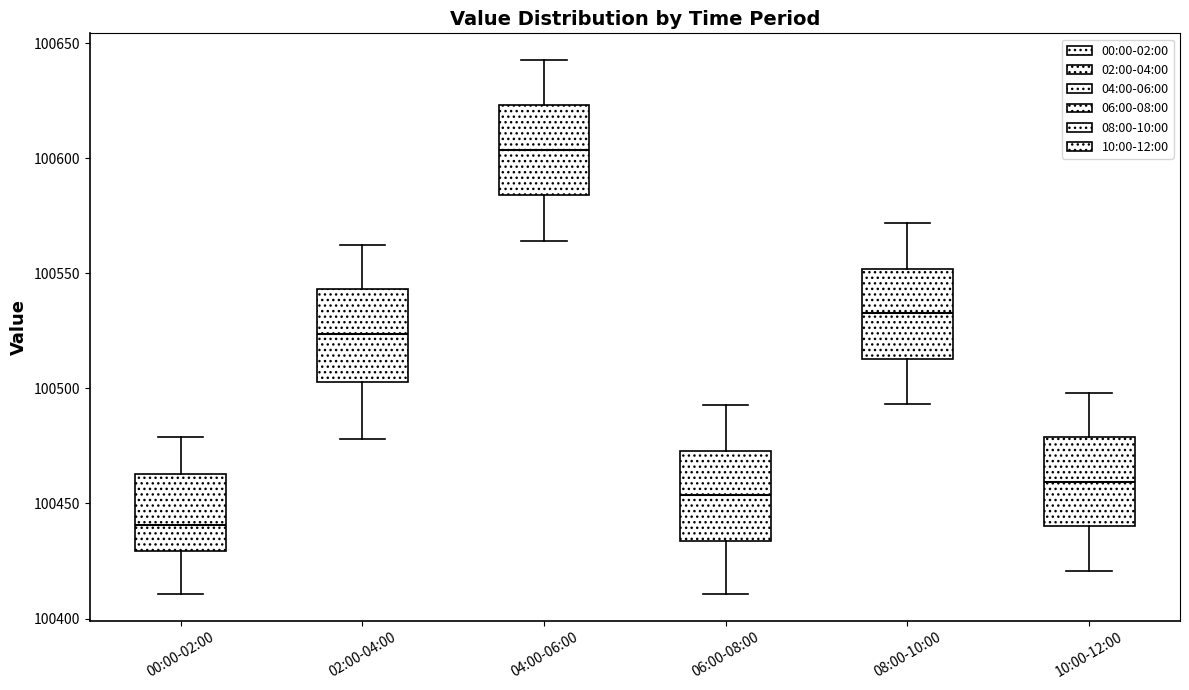

Reading left to right, read every box against the y-axis: the position of its median line, the range the box covers, and the ends of its whiskers. The values are not printed on the chart, so give them approximately, as read against the axis.

00:00-02:00: median 100440, box 100430 to 100465, whiskers 100410 to 100480
02:00-04:00: median 100525, box 100505 to 100545, whiskers 100480 to 100560
04:00-06:00: median 100605, box 100585 to 100625, whiskers 100565 to 100645
06:00-08:00: median 100455, box 100435 to 100475, whiskers 100410 to 100495
08:00-10:00: median 100535, box 100515 to 100550, whiskers 100495 to 100570
10:00-12:00: median 100460, box 100440 to 100480, whiskers 100420 to 100500